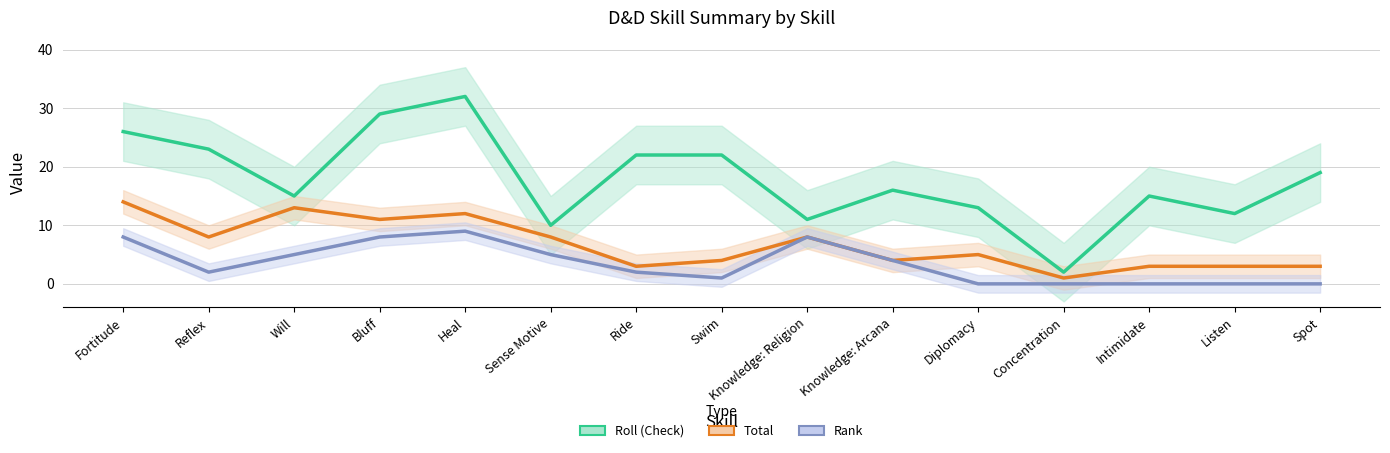

At which label does Total reach its peak?

Fortitude